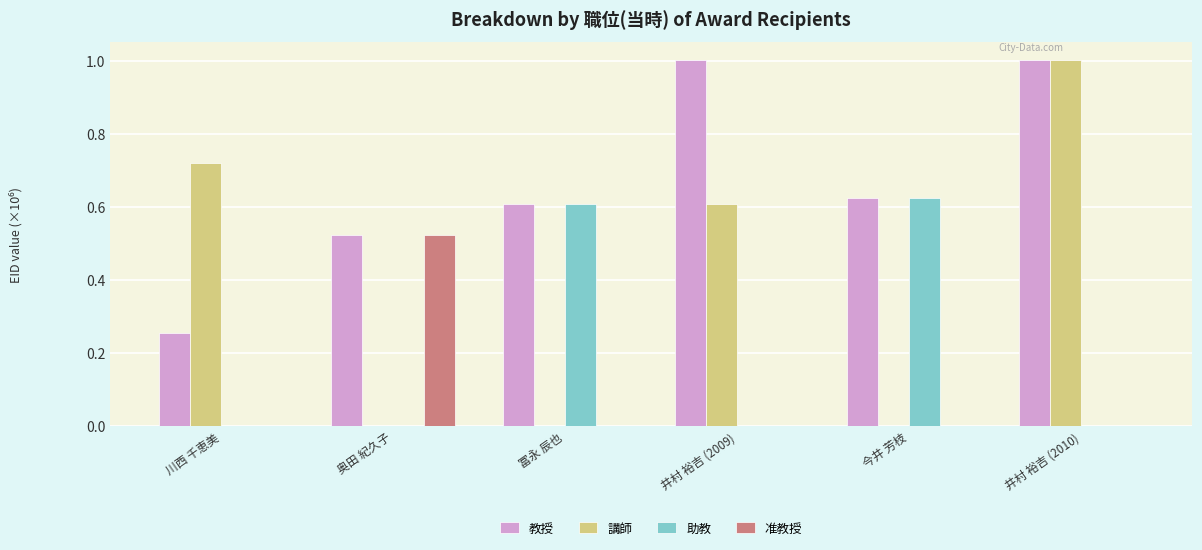

The 講師 series shows 1.8 at 井村 裕吉 (2010). True or false?

False